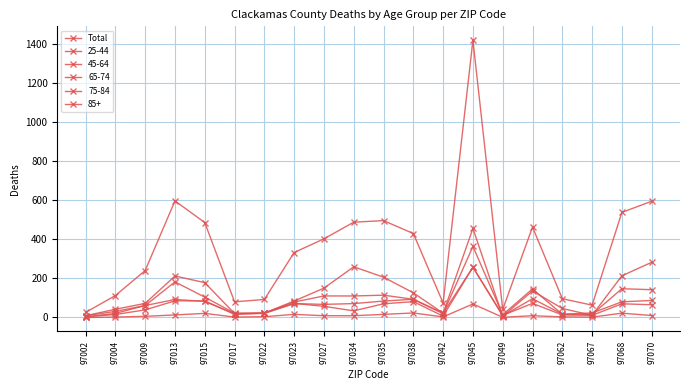

How many lines are shown in the chart?

6